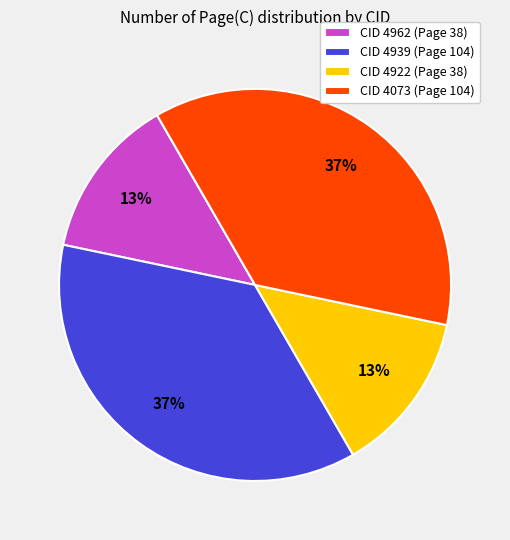

To the nearest percent, what is the average slice percentage?

25%